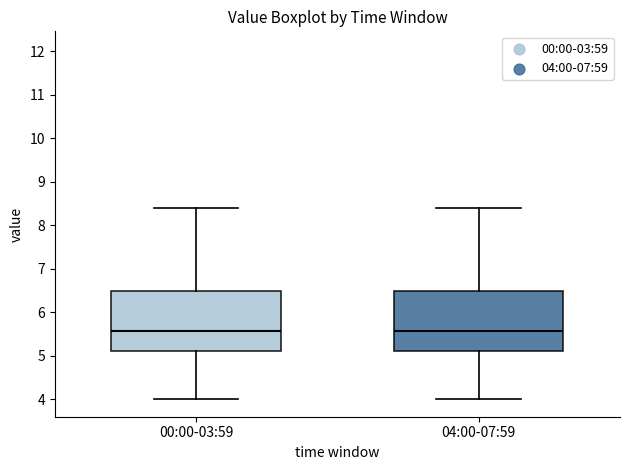

Reading left to right, transcribe this box plot: for each box, give where its median line is, the range the box spans, and where its two whiskers end, as read against the y-axis. The values are not printed on the chart, so give them approximately, as read against the axis.

00:00-03:59: median 5.6, box 5.1 to 6.5, whiskers 4.0 to 8.4
04:00-07:59: median 5.6, box 5.1 to 6.5, whiskers 4.0 to 8.4